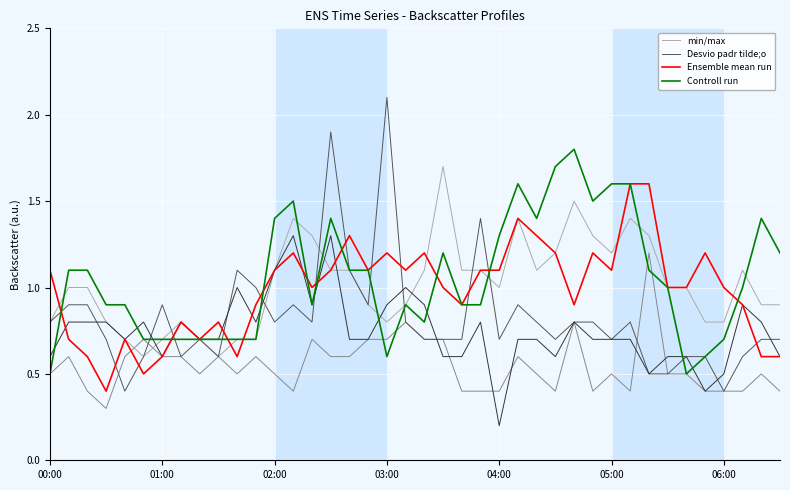

What is the maximum value shown in the chart?

2.1